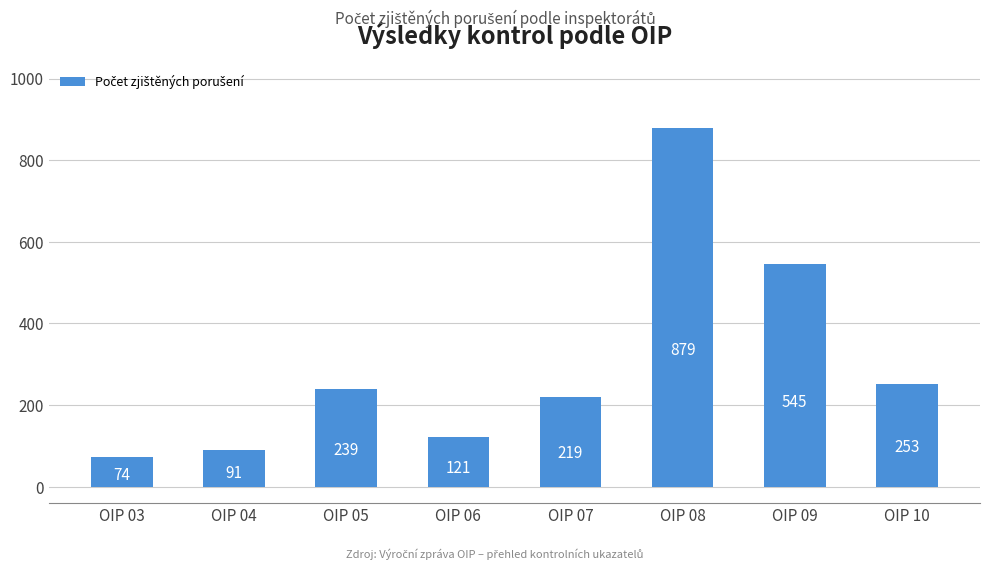

What is the value of the 7th bar from the left?

545